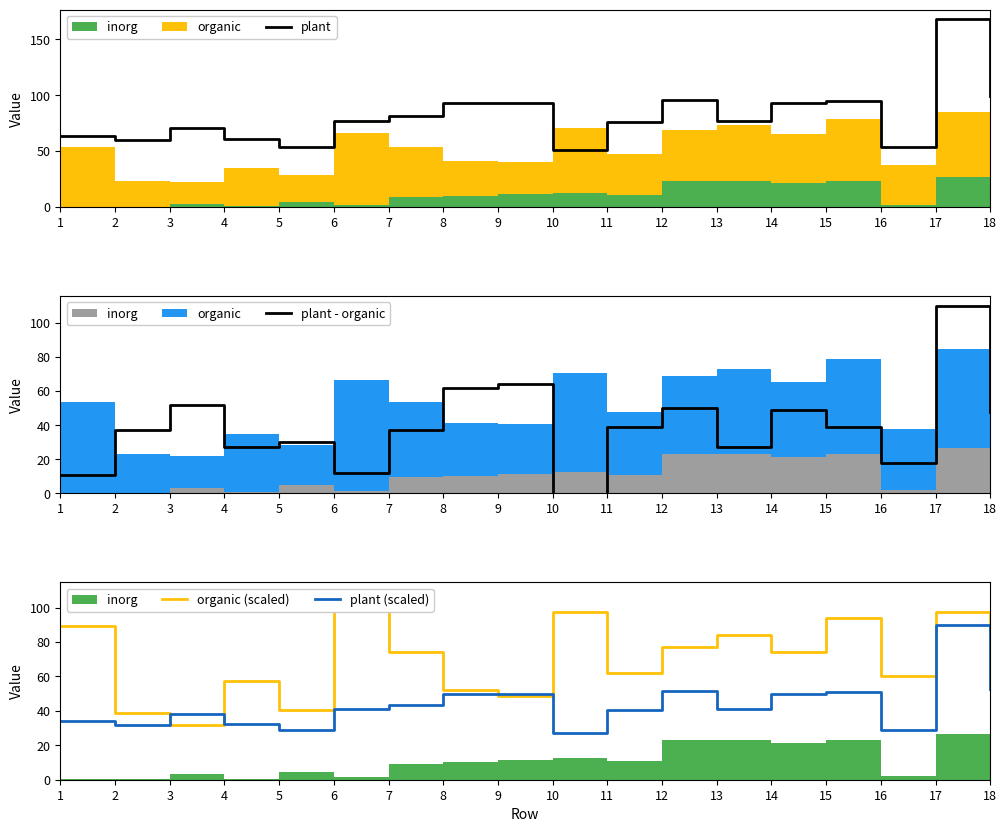

Where is the first local maximum for plant - organic?

3